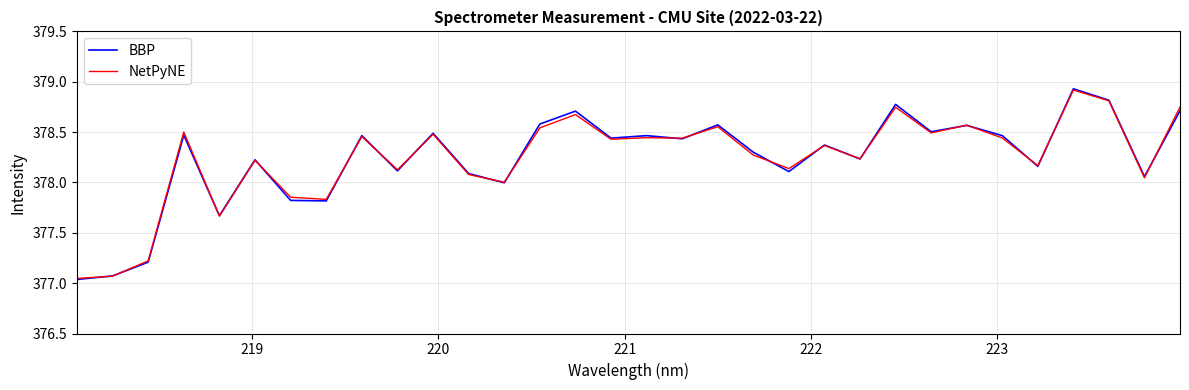

Which series has the largest range (max minus min)?

BBP